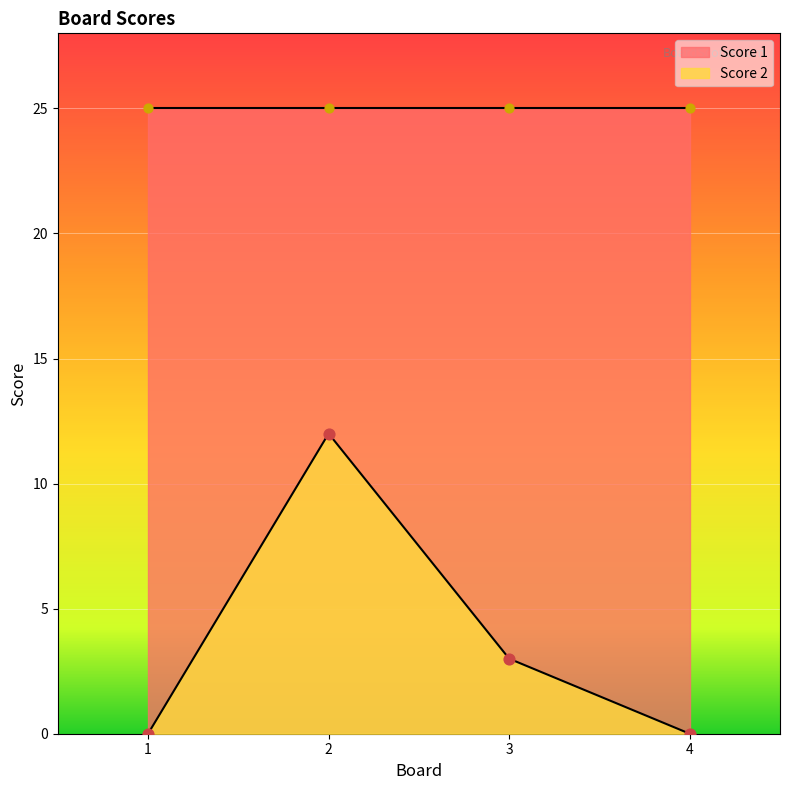

What is the change in value from 2 to 4?

-12